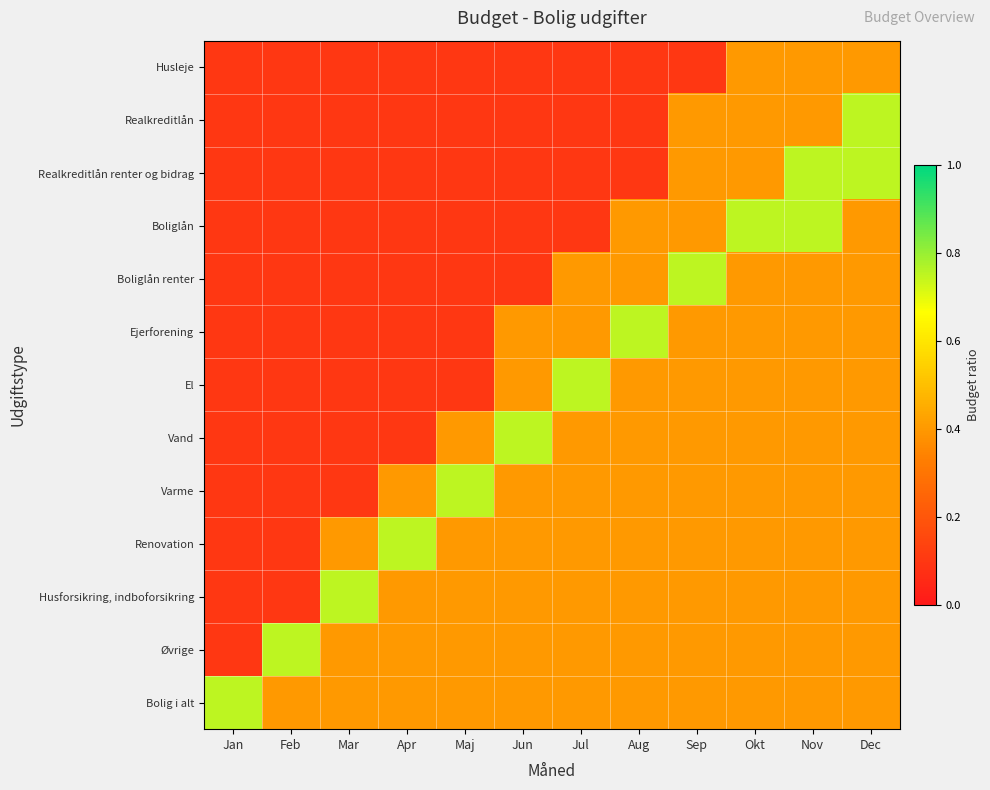

Between Mar and Jan, which is larger?

Mar